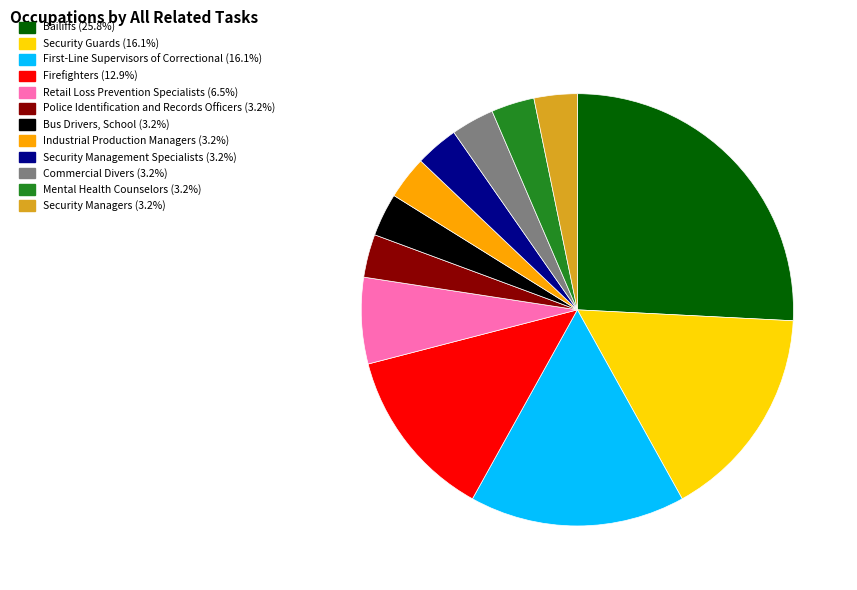

What is the ratio of the value at Bailiffs to the value at Retail Loss Prevention Specialists?

4.0